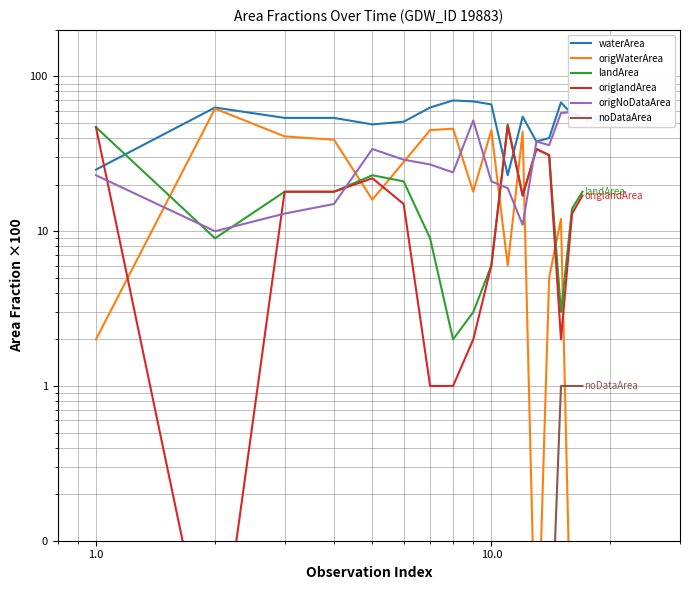

Reading left to right, extract all data points from this chart.

waterArea: 25.0	63.0	54.0	54.0	49.0	51.0	63.0	70.0	69.0	66.0	23.0	55.0	38.0	40.0	68.0	57.0	53.0
origWaterArea: 2.0	62.0	41.0	39.0	16.0	28.0	45.0	46.0	18.0	45.0	6.0	44.0	0.0	5.0	12.0	0.0	0.0
landArea: 47.0	9.0	18.0	18.0	23.0	21.0	9.0	2.0	3.0	6.0	49.0	17.0	34.0	31.0	3.0	14.0	18.0
origlandArea: 47.0	0.0	18.0	18.0	22.0	15.0	1.0	1.0	2.0	6.0	48.0	17.0	34.0	31.0	2.0	13.0	17.0
origNoDataArea: 23.0	10.0	13.0	15.0	34.0	29.0	27.0	24.0	52.0	21.0	19.0	11.0	38.0	36.0	58.0	59.0	55.0
noDataArea: 0.0	0.0	0.0	0.0	0.0	0.0	0.0	0.0	0.0	0.0	0.0	0.0	0.0	0.0	1.0	1.0	1.0